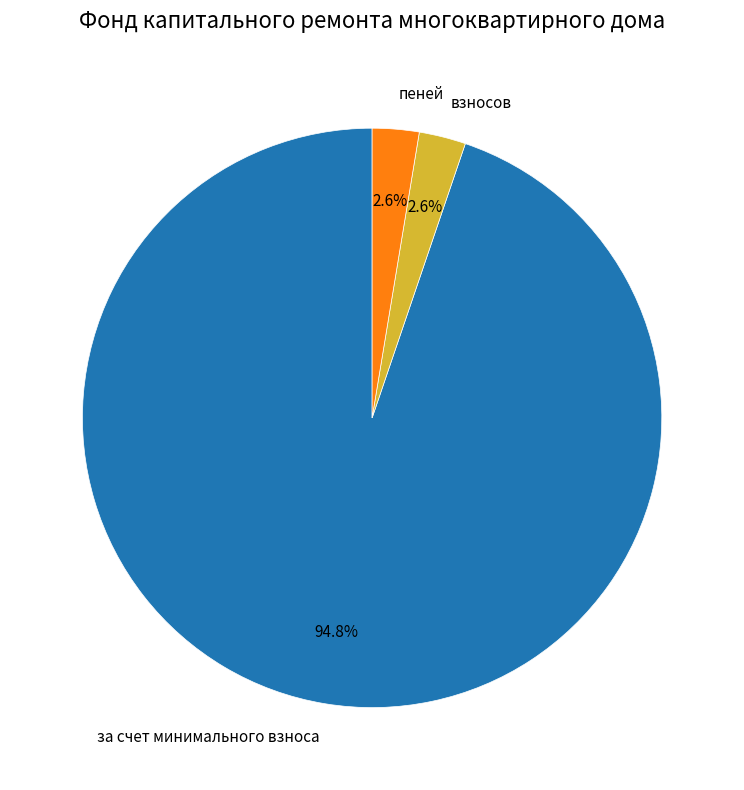

What is the total percentage of пеней and за счет минимального взноса?

97.4%